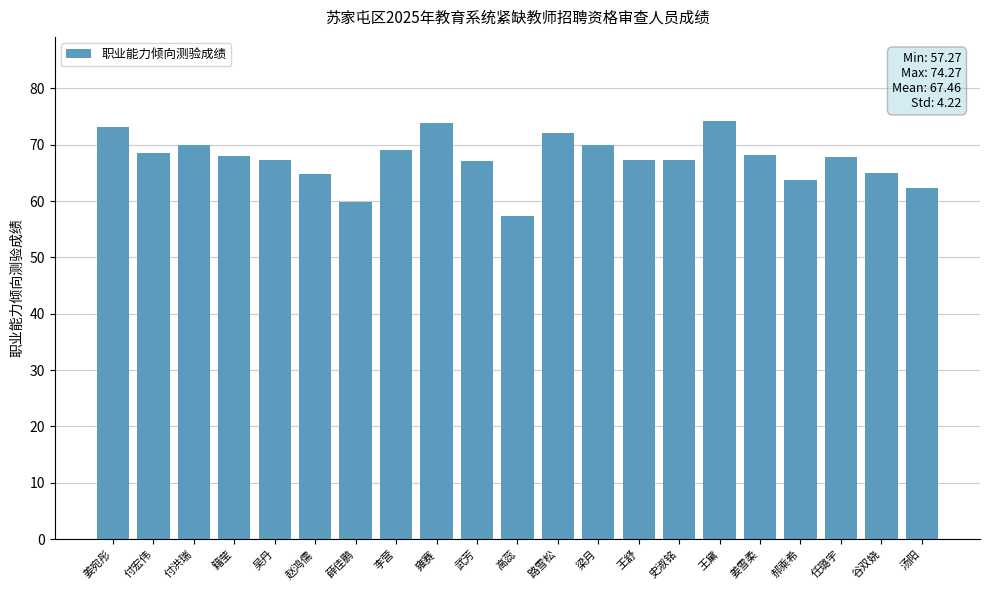

What position from the left is 王黛?

16